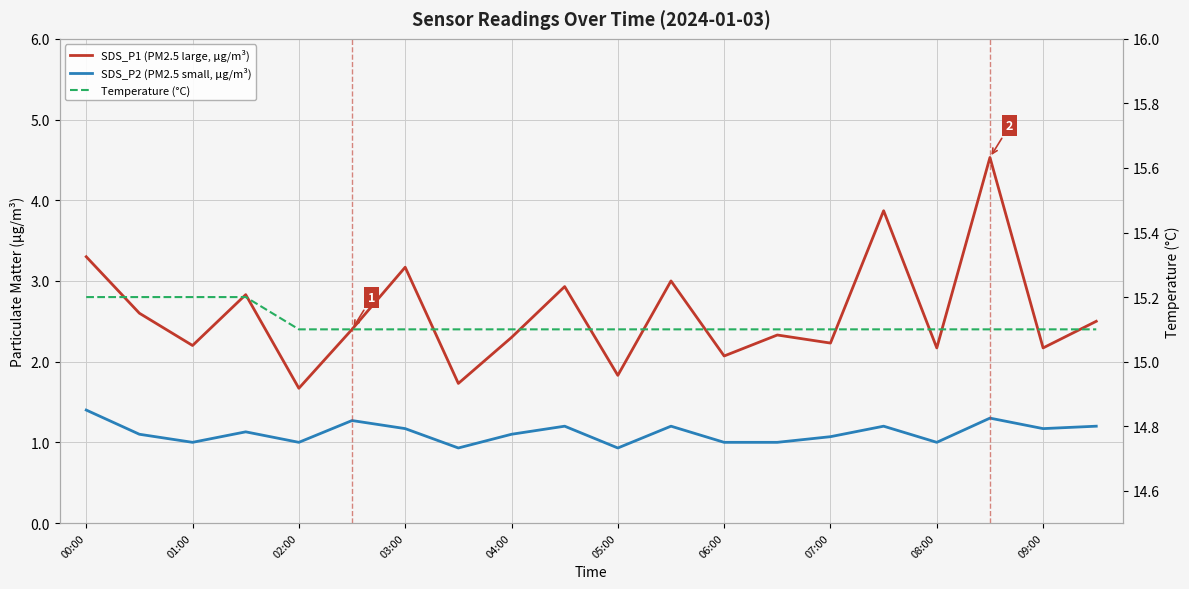

True or false: SDS_P2 (PM2.5 small, μg/m³) and SDS_P1 (PM2.5 large, μg/m³) intersect in this chart.

False